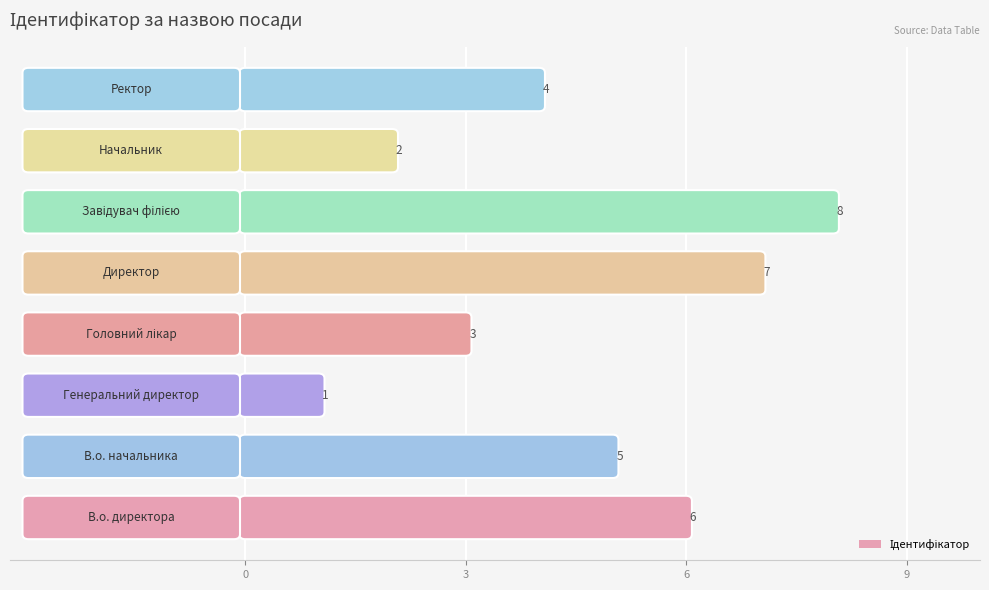

What is the label of the 8th bar from the right?

В.о. директора